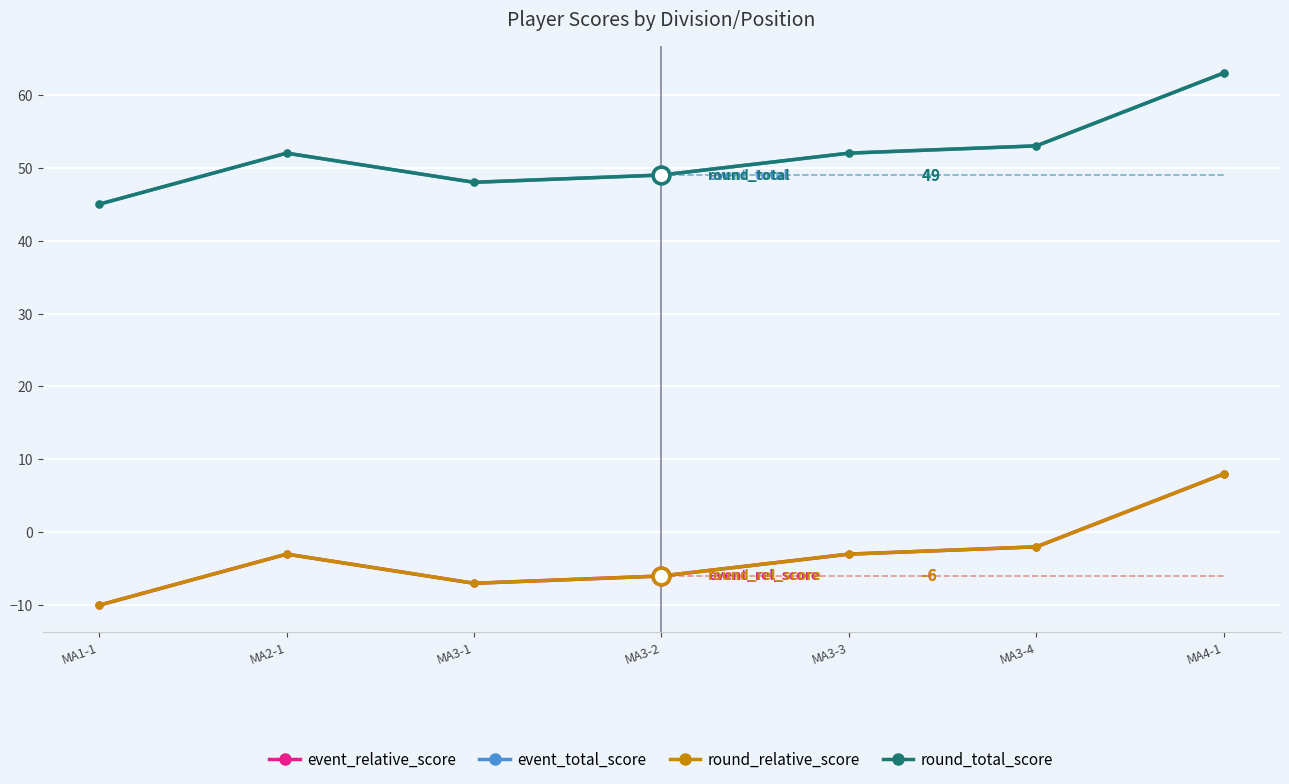

At which label is round_relative_score closest to -1?

MA3-4